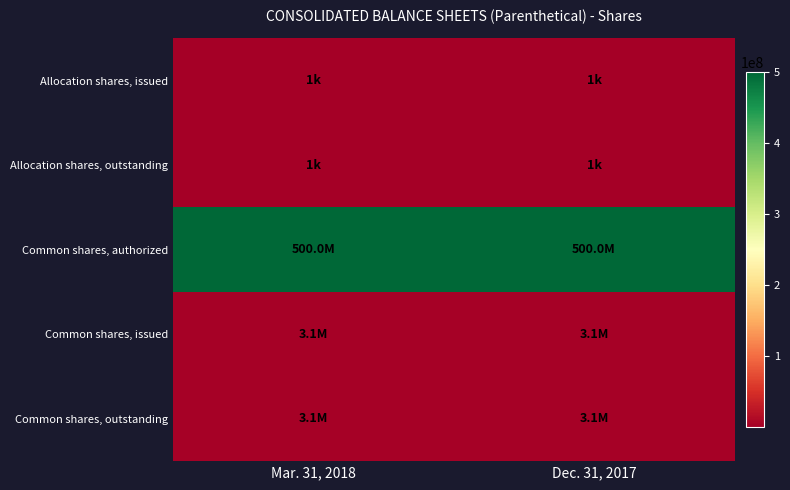

What is the greatest value displayed?

500000000